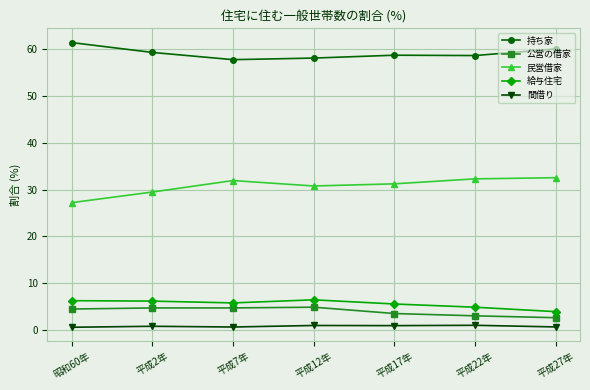

What is the difference between the second highest and second lowest values in the 持ち家 series?

2.0